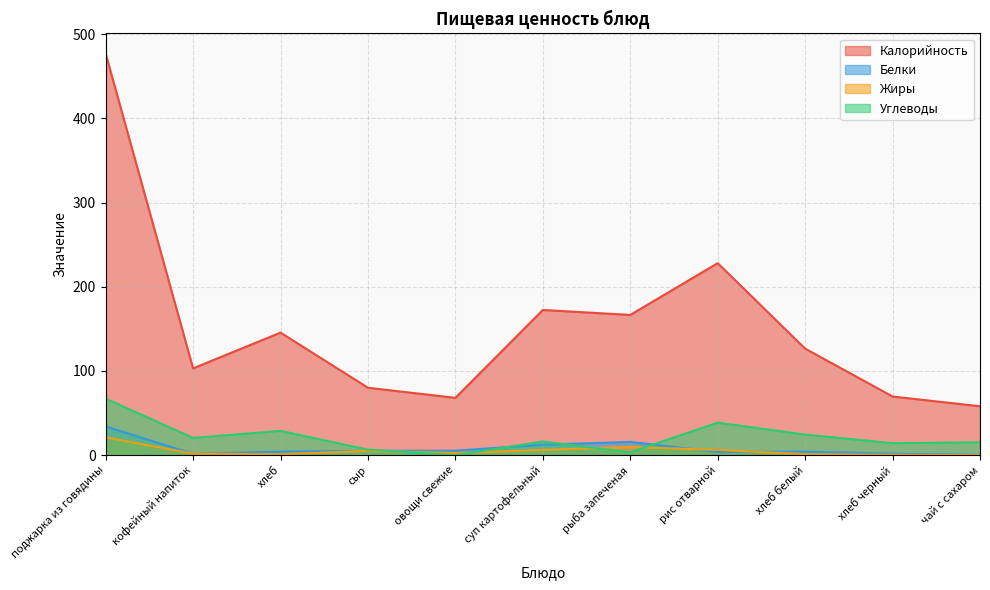

True or false: Калорийность has more than 0 points higher than both neighbors.

True